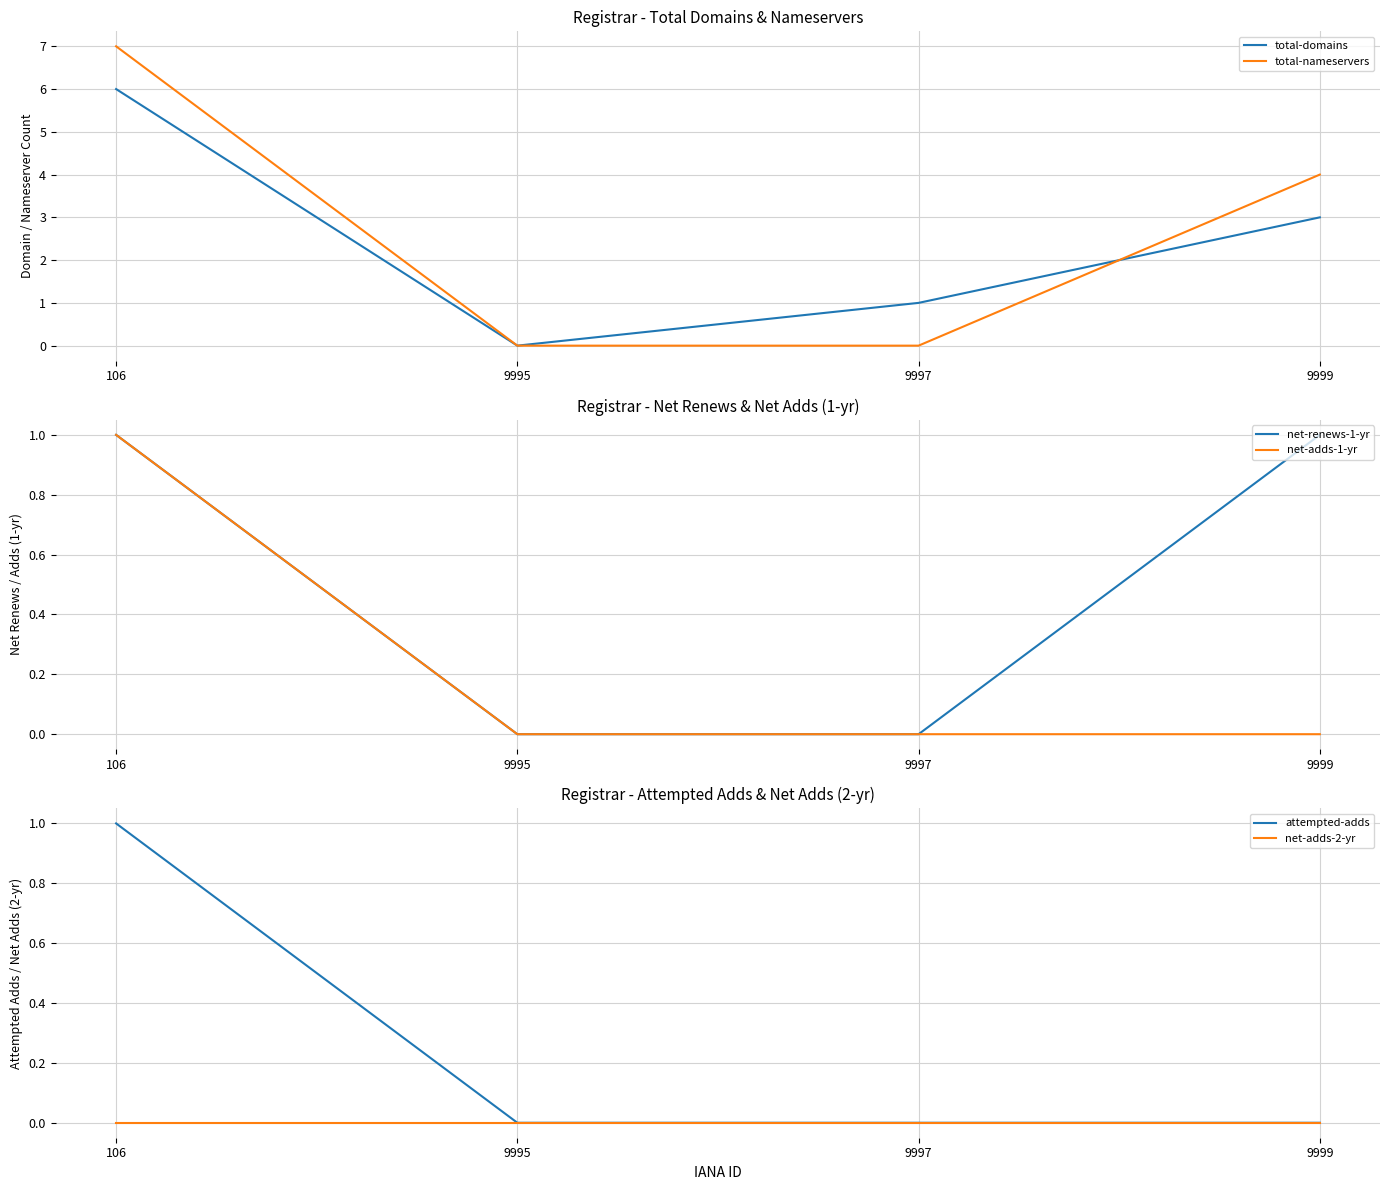

What is the sum of the net-renews-1-yr values at 9999 and 9995?

1